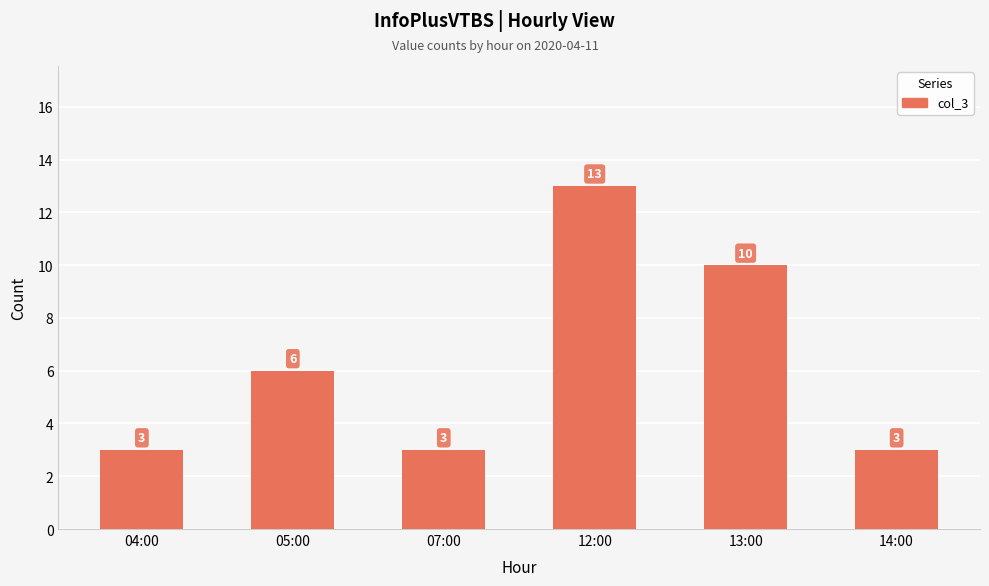

The chart shows a value of 6 at 05:00. True or false?

True